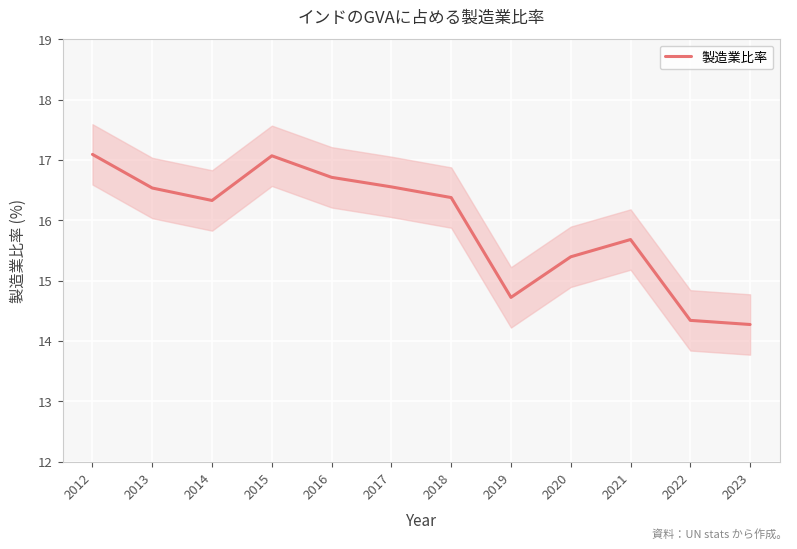

Is it true that 製造業比率 equals 4.7 at 2018?

False